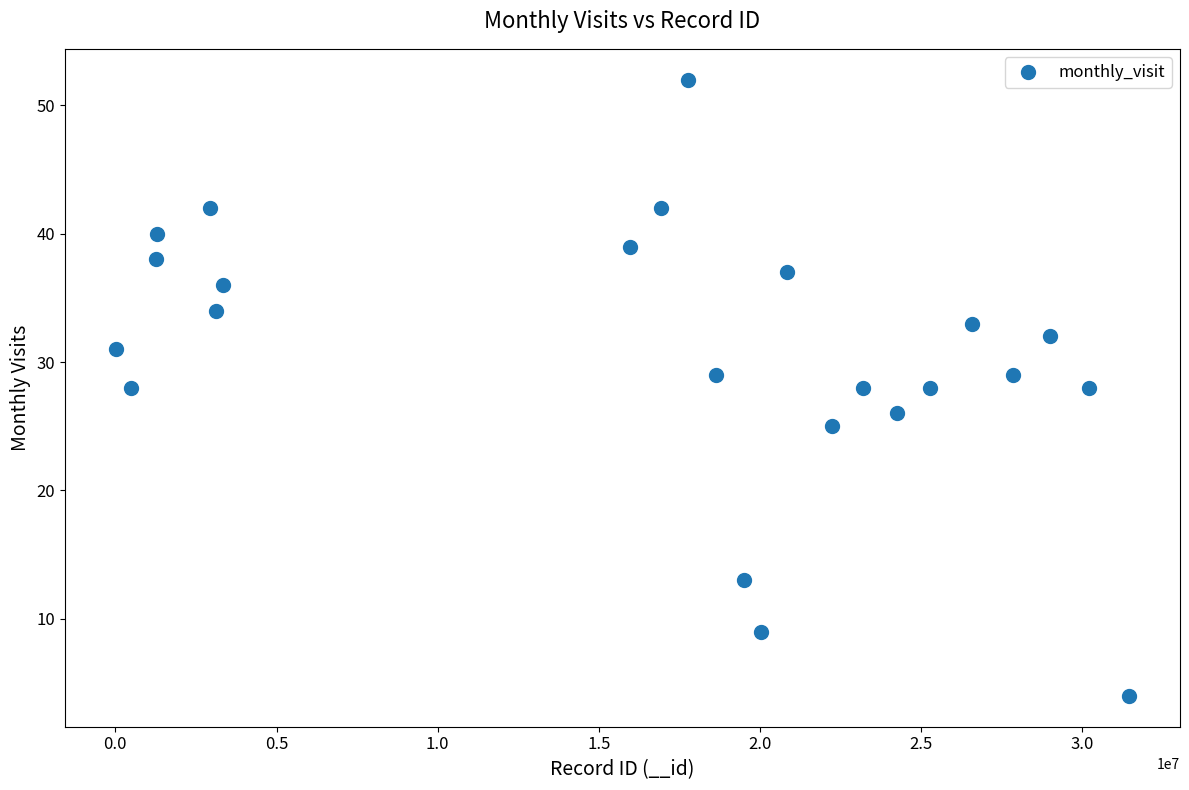

What is the range of X values (max minus min)?

31447293